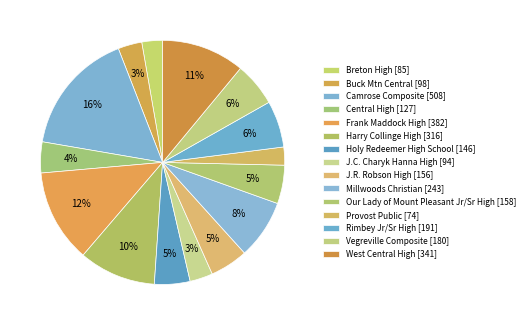

To the nearest percent, what is the difference between the Millwoods Christian and West Central High slice percentages?

3%